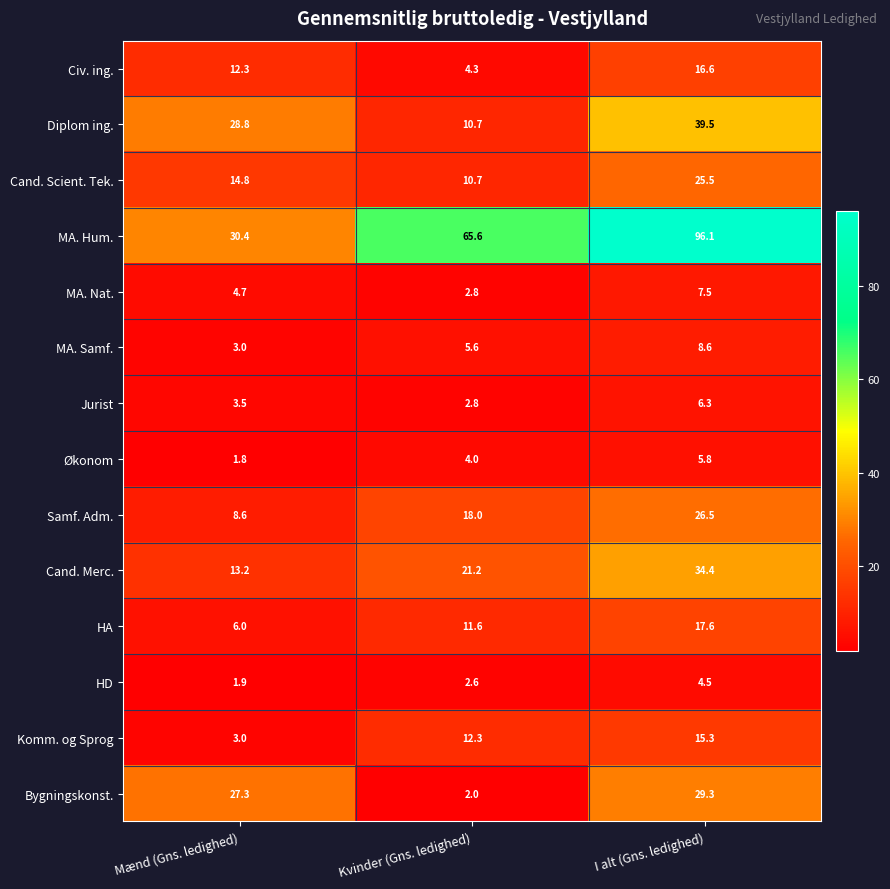

Between Mænd (Gns. ledighed) and I alt (Gns. ledighed), which series saw the biggest shift?

MA. Hum.